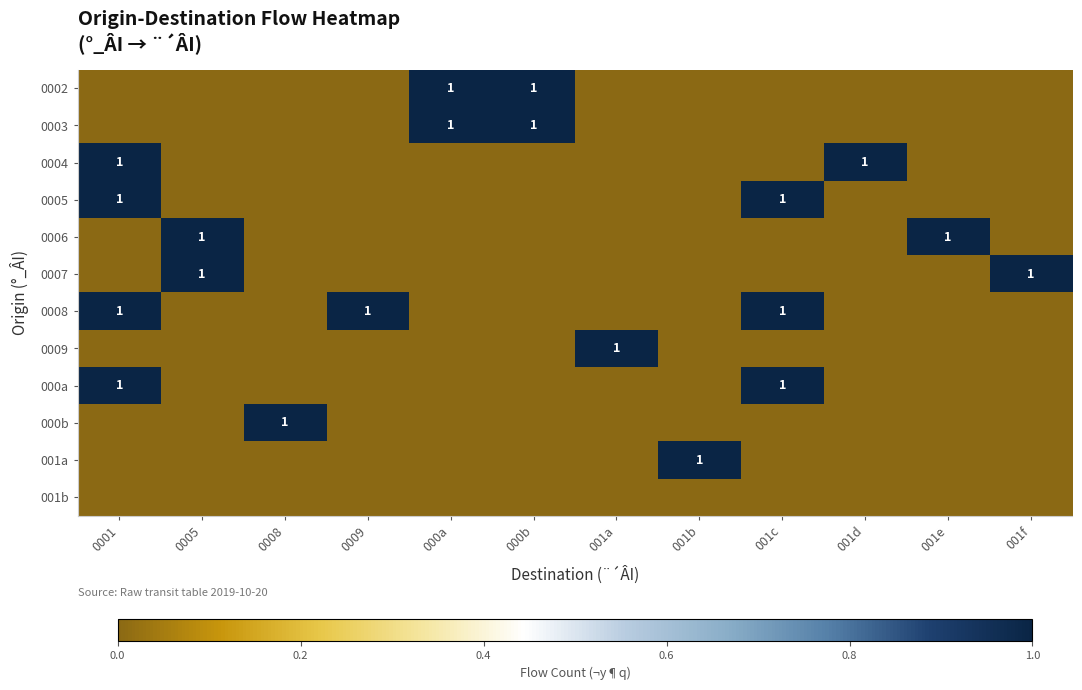

Is it true that 0003 equals 2 at 000b?

False